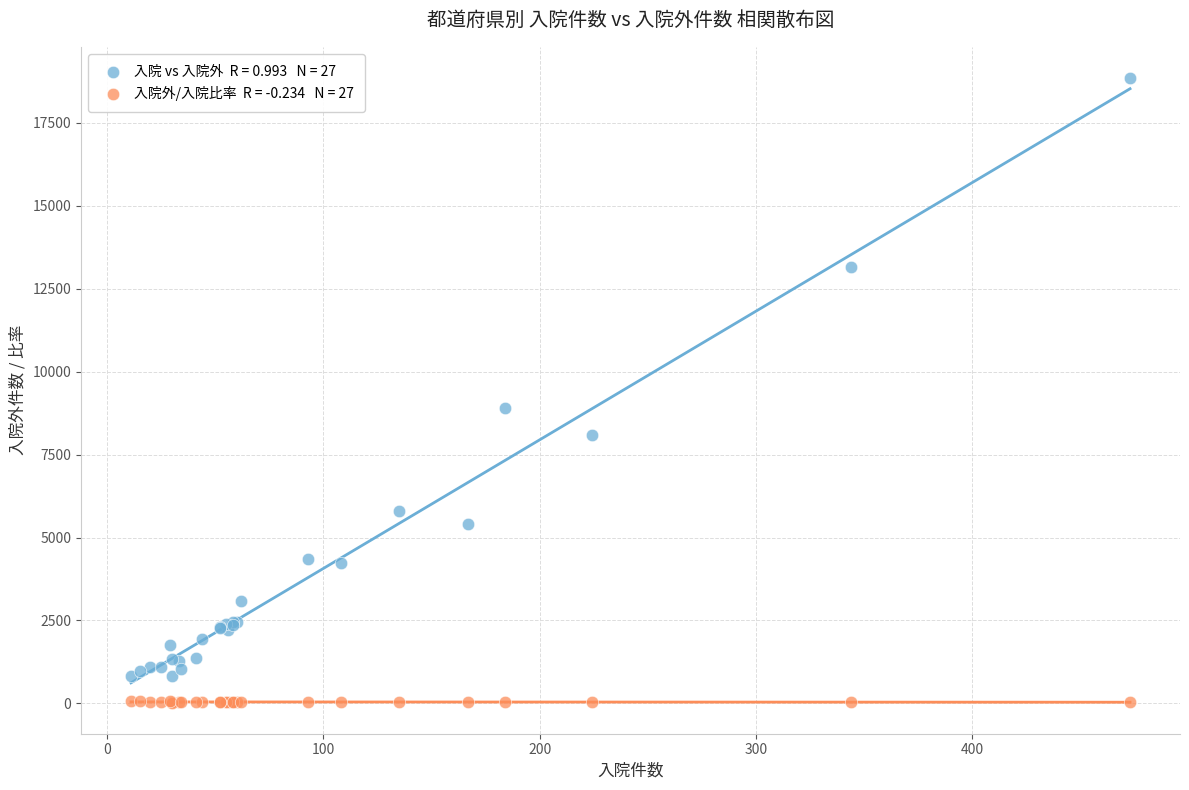

Across all series, what Y value is closest to 9440?

8895.0